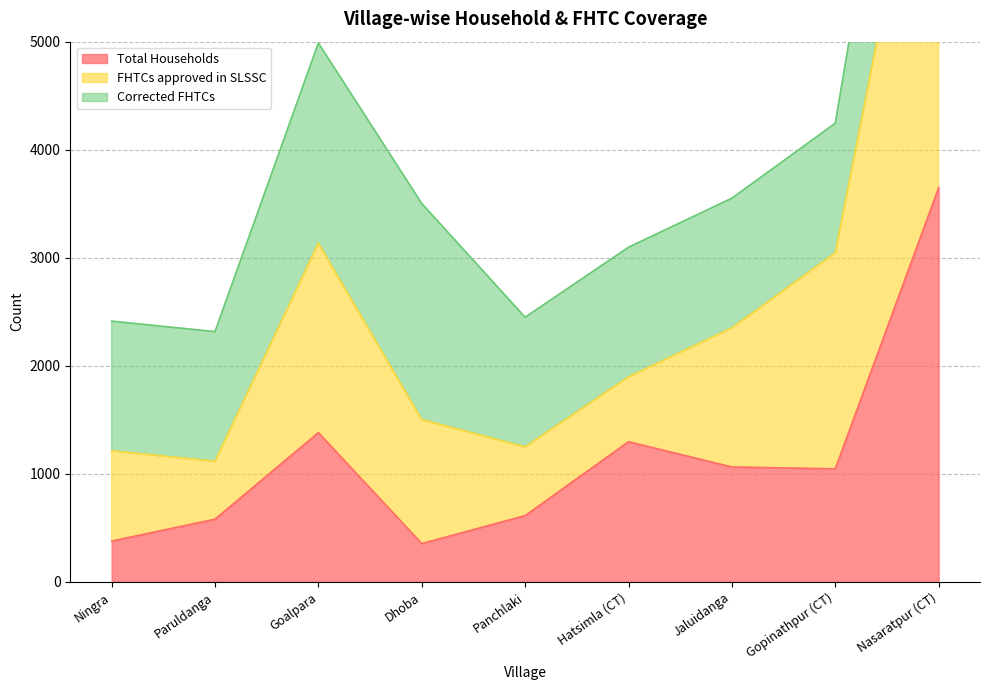

What position from the left is Dhoba?

4